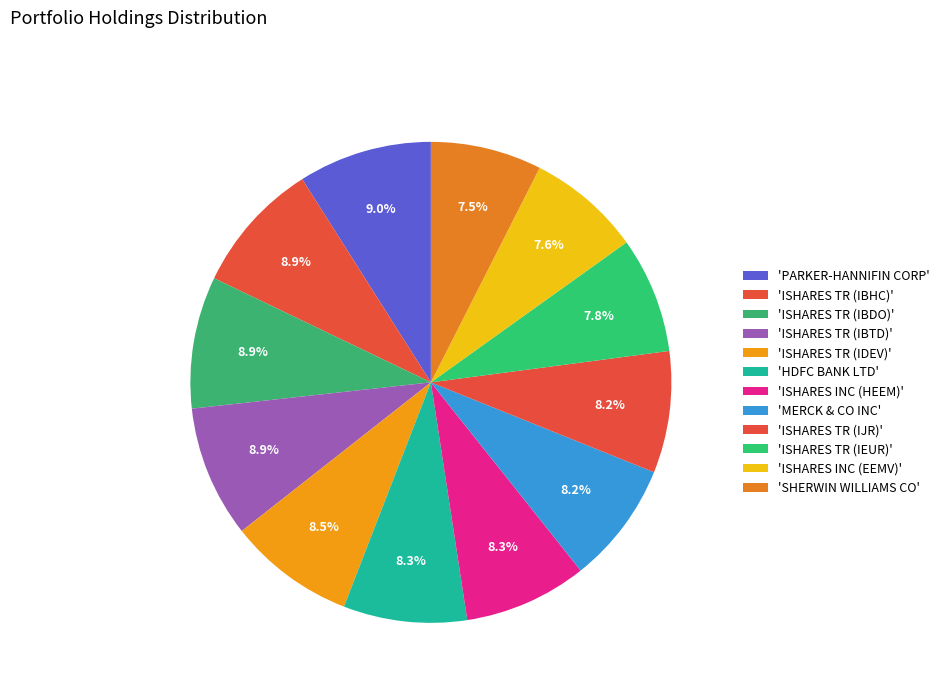

How many segments does this pie chart have?

12